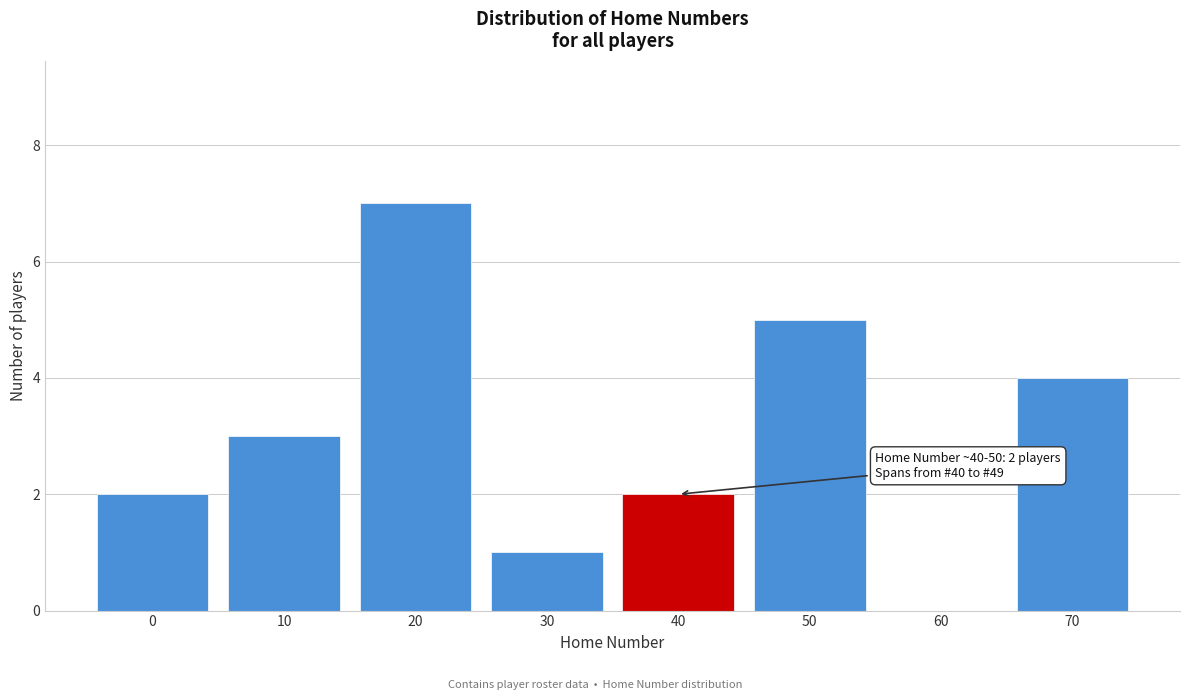

Reading left to right, list all the values displayed in this chart.

0=2	10=3	20=7	30=1	40=2	50=5	60=0	70=4